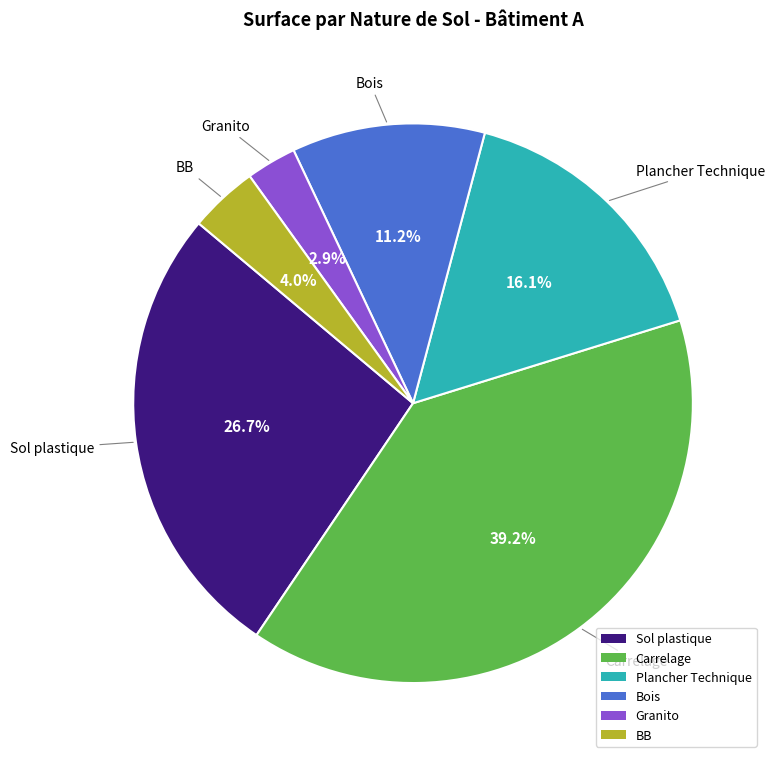

Which has a higher value, Sol plastique or Bois?

Sol plastique